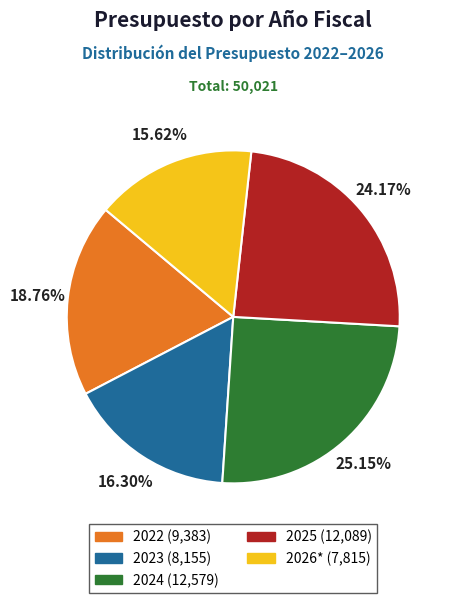

How many segments does this pie chart have?

5